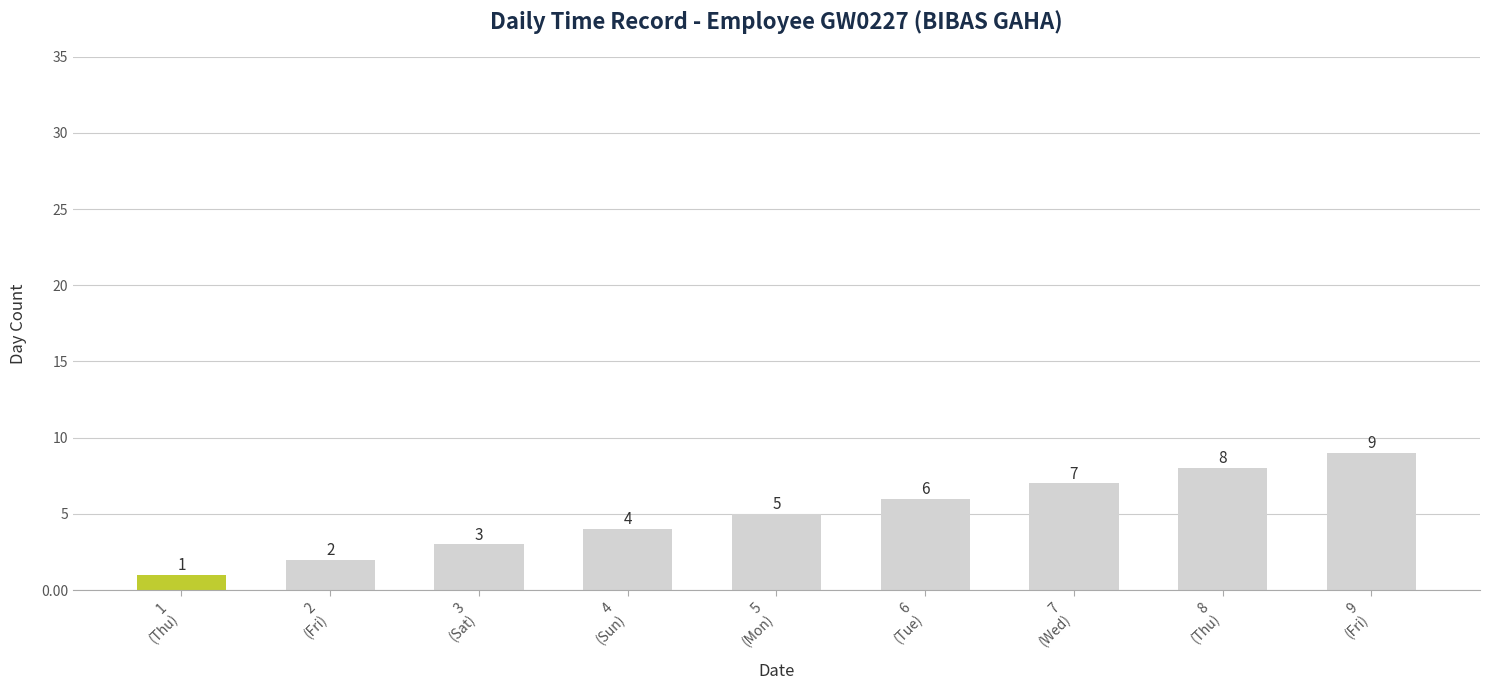

What is the maximum value shown in the chart?

9